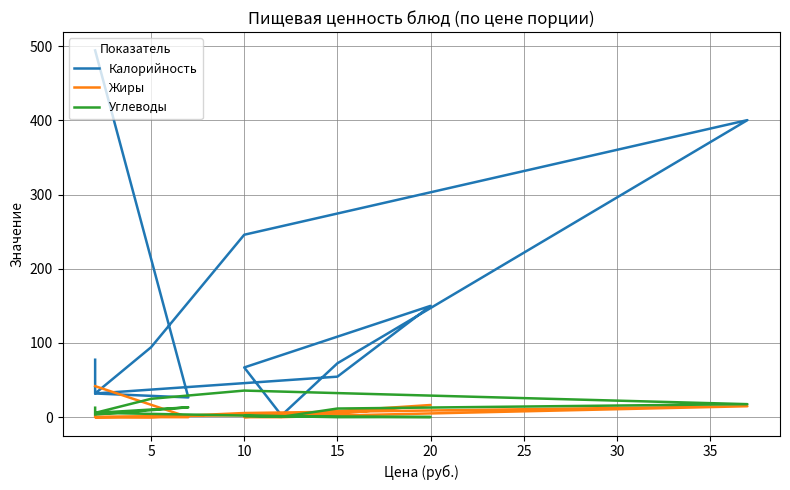

What is the maximum value for Калорийность?

494.2